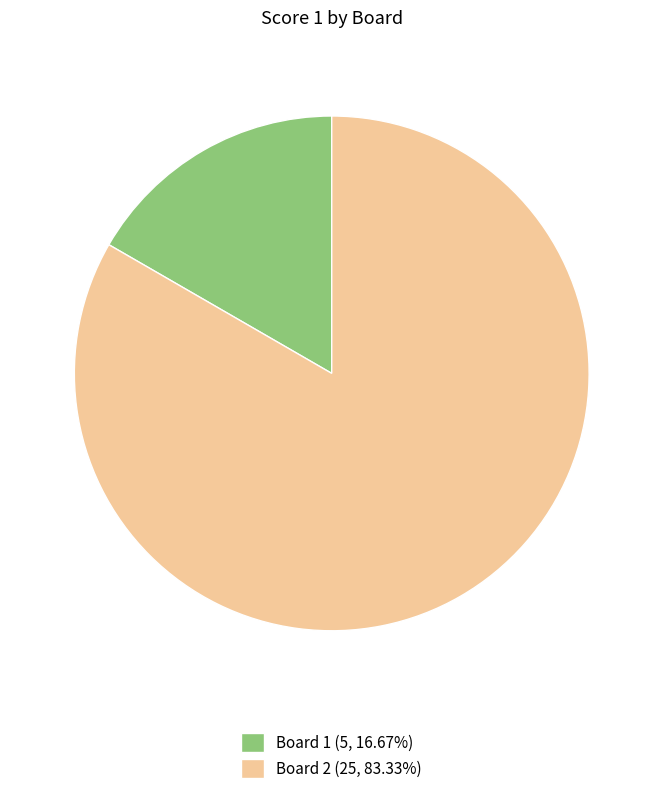

How many slices are in this pie chart?

2